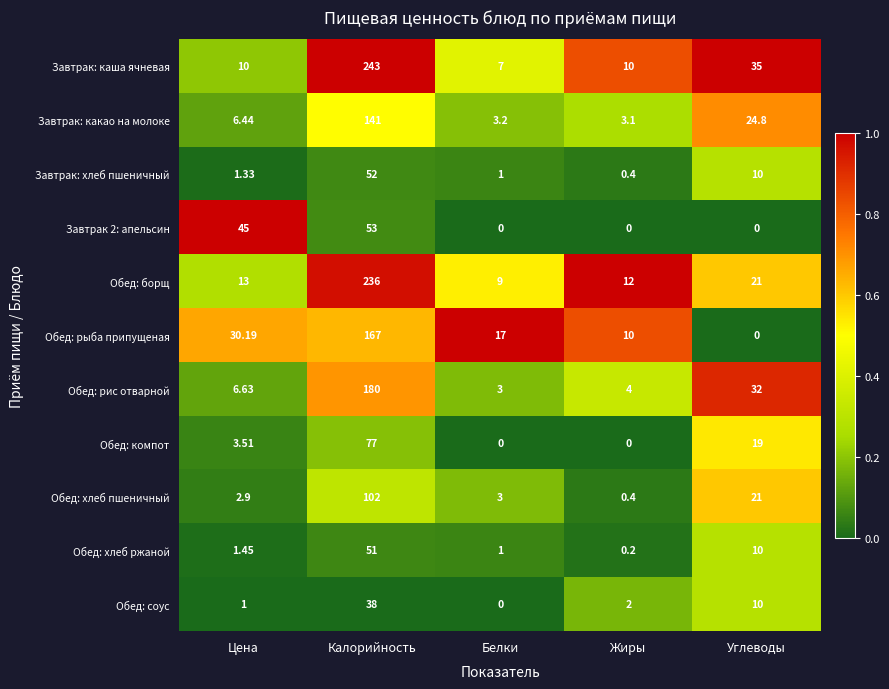

At which label is Завтрак: каша ячневая closest to 125?

Углеводы